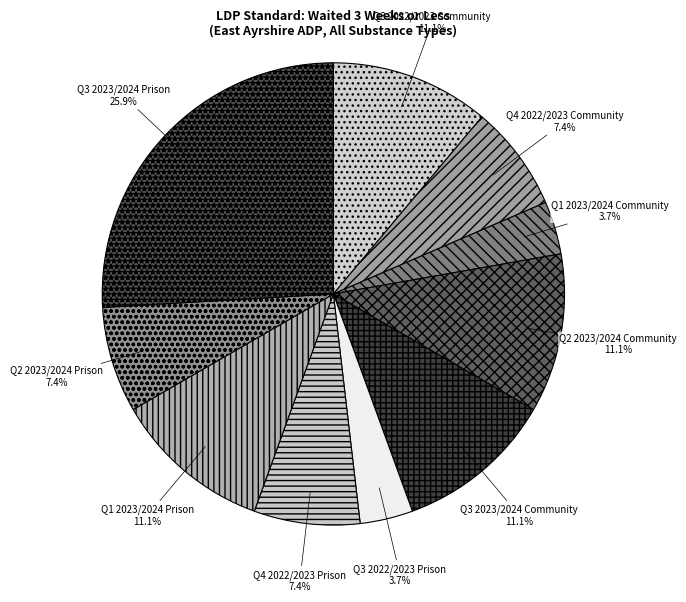

How many segments does this pie chart have?

10